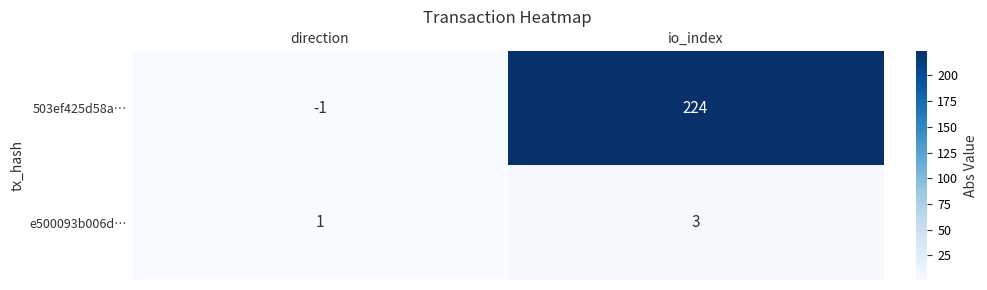

Where is 503ef425d58a… nearest to the value 111?

direction